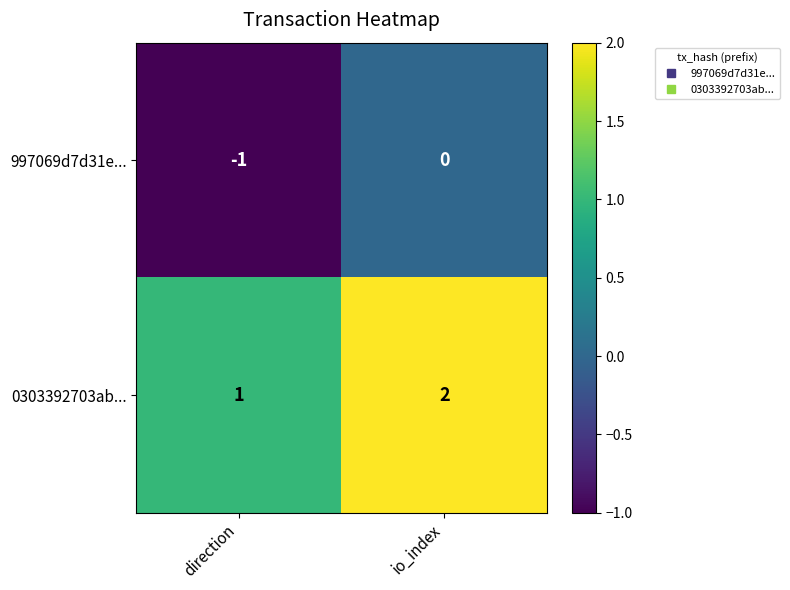

What is the difference between the highest and lowest values at io_index?

2